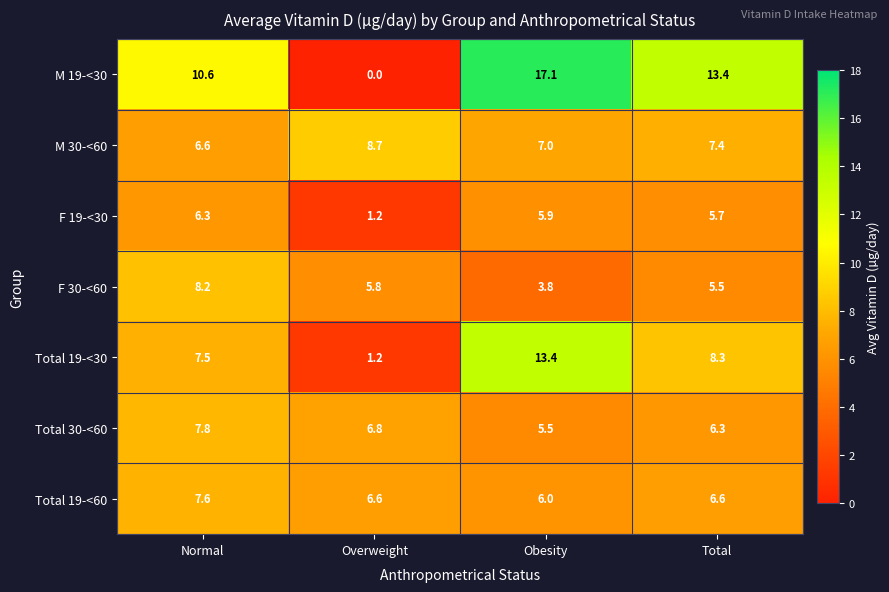

Which series has the largest total across all categories?

M 19-<30